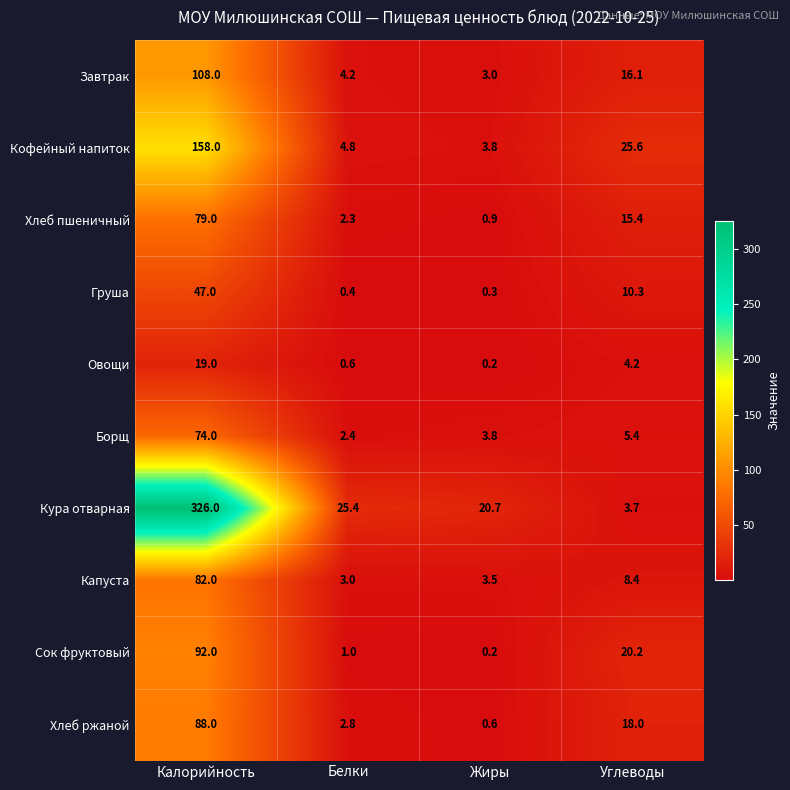

What is the difference between the highest and lowest values at Жиры?

20.5